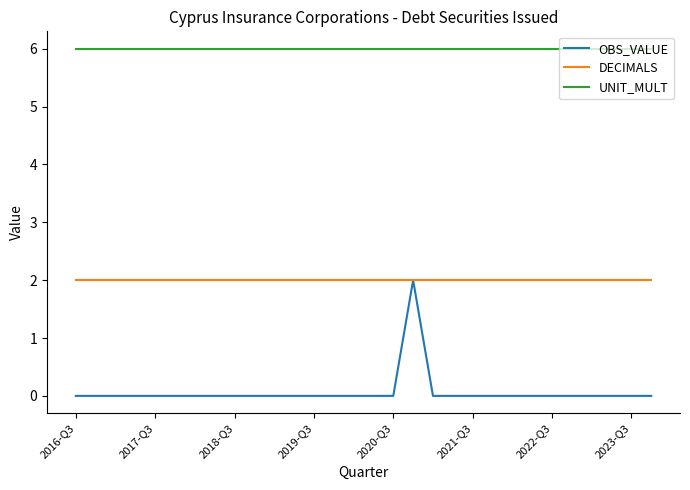

How many lines are shown in the chart?

3